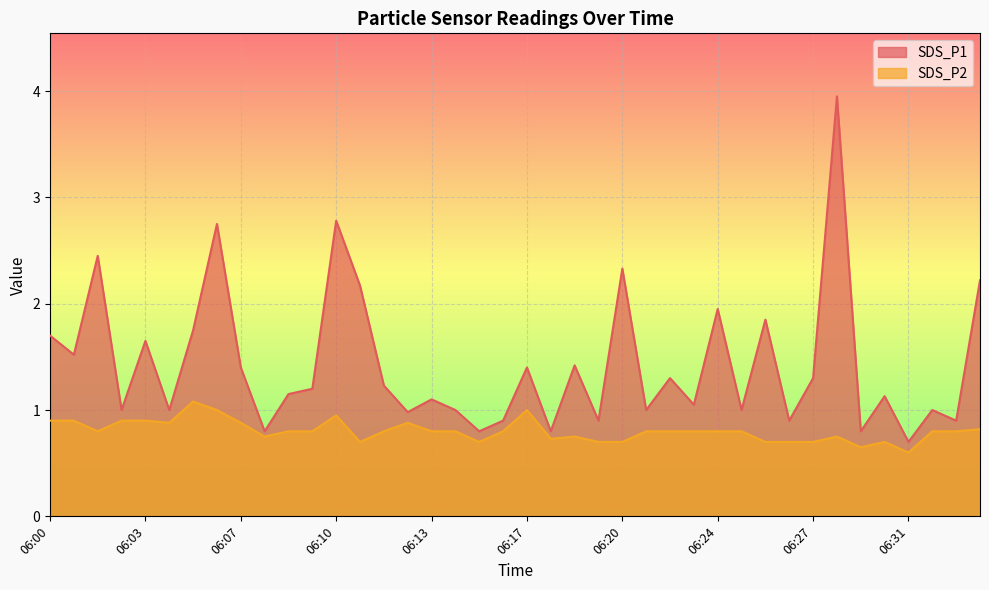

Reading left to right, extract all data points from this chart.

SDS_P1: 1.7	1.5	2.5	1.0	1.6	1.0	1.8	2.8	1.4	0.8	1.1	1.2	2.8	2.2	1.2	1.0	1.1	1.0	0.8	0.9	1.4	0.8	1.4	0.9	2.3	1.0	1.3	1.1	1.9	1.0	1.9	0.9	1.3	4.0	0.8	1.1	0.7	1.0	0.9	2.2
SDS_P2: 0.9	0.9	0.8	0.9	0.9	0.9	1.1	1.0	0.9	0.8	0.8	0.8	0.9	0.7	0.8	0.9	0.8	0.8	0.7	0.8	1.0	0.7	0.8	0.7	0.7	0.8	0.8	0.8	0.8	0.8	0.7	0.7	0.7	0.8	0.7	0.7	0.6	0.8	0.8	0.8